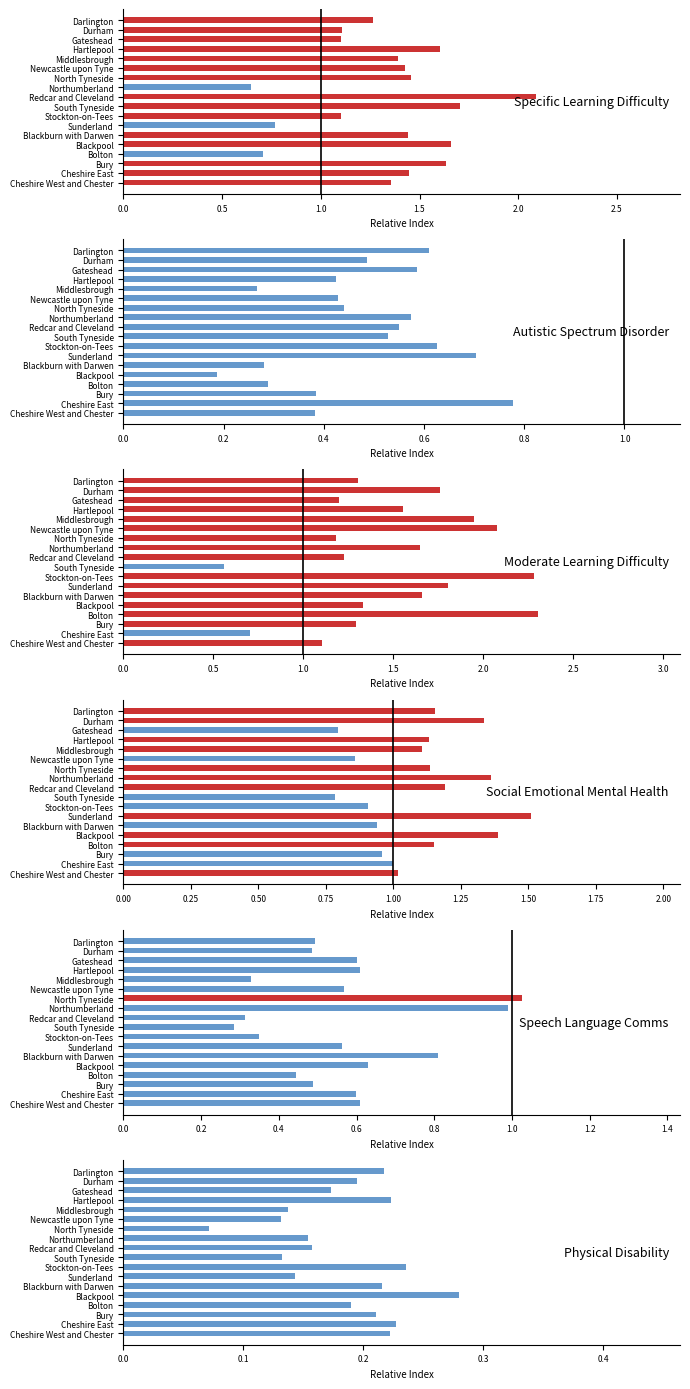

How many bars are there in total?

108